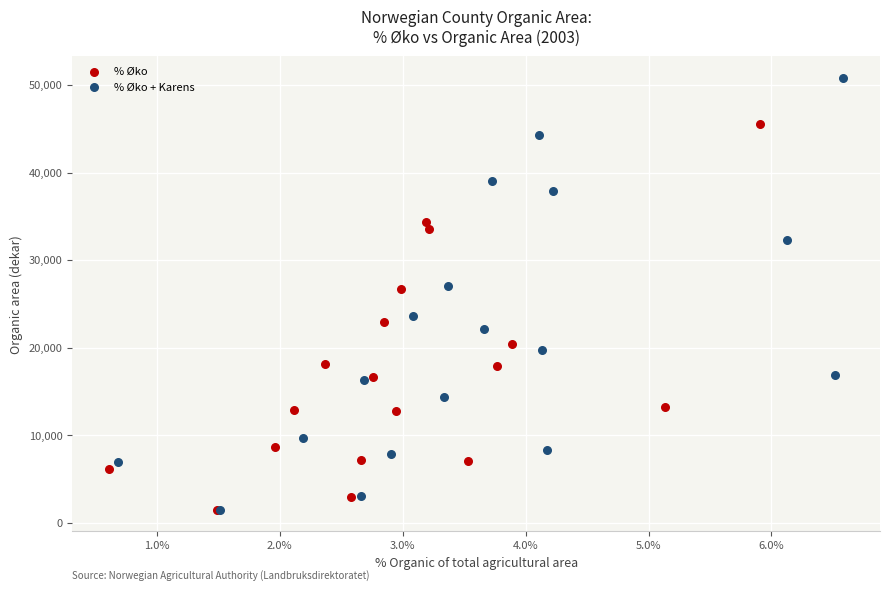

What are all the series names shown in the legend?

% Øko, % Øko + Karens